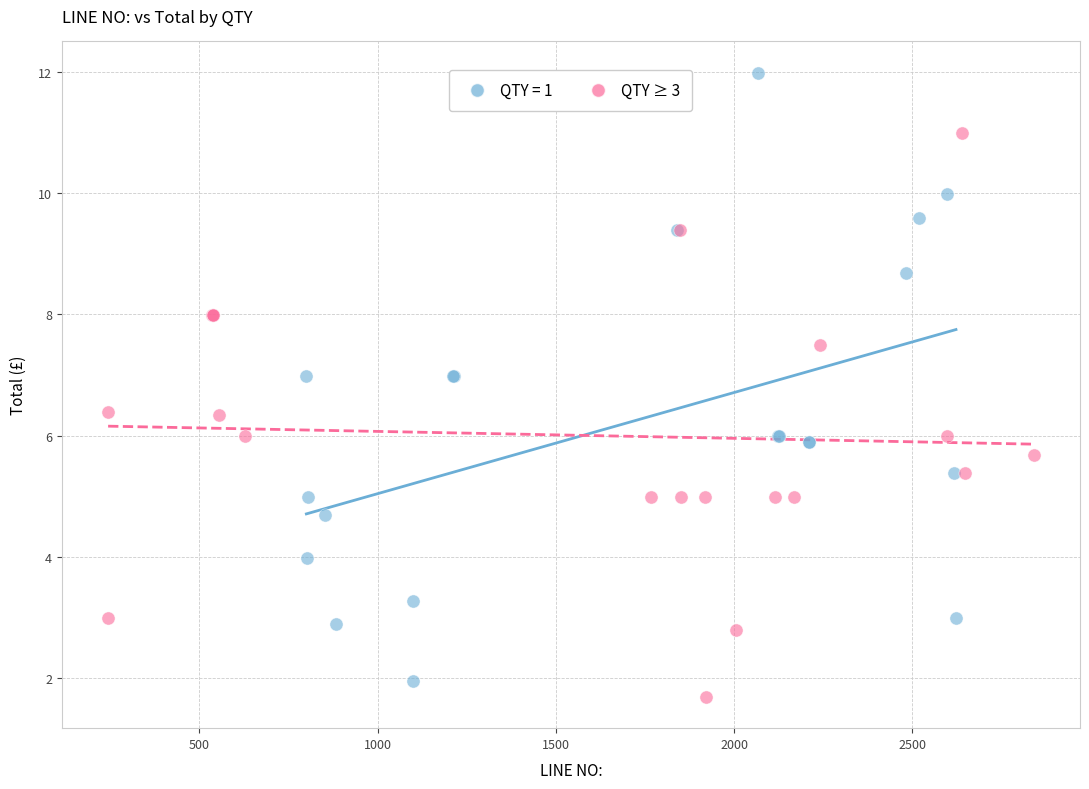

Which series reaches the maximum Y coordinate?

QTY = 1